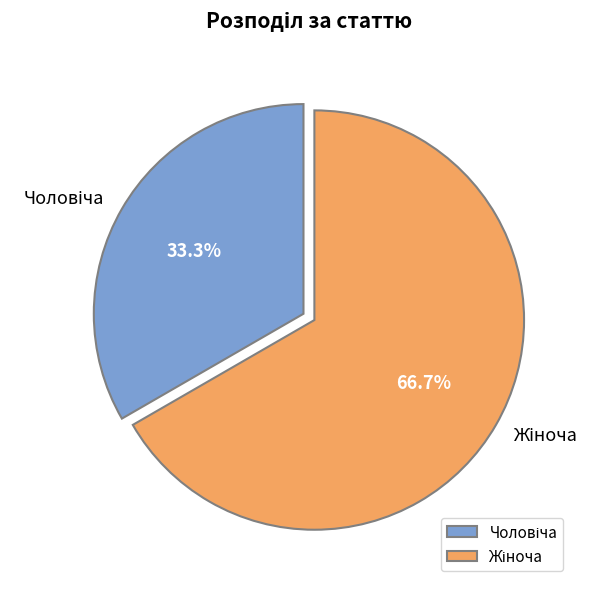

Is there a majority slice in this chart?

Yes